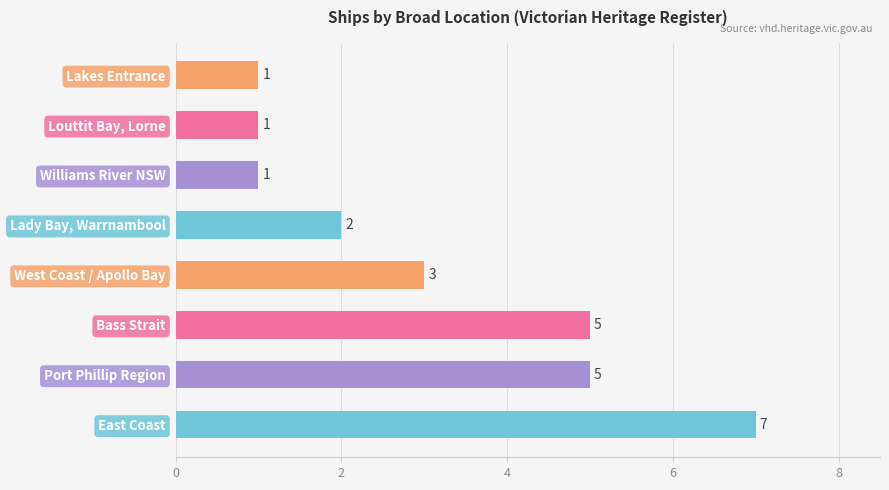

What is the difference between the maximum and minimum values?

6